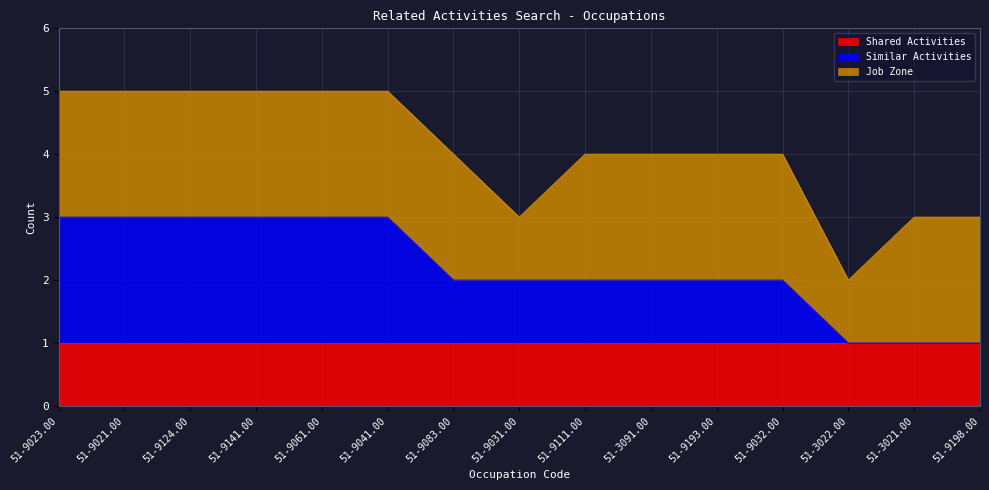

What is the sum of all Job Zone values?

28